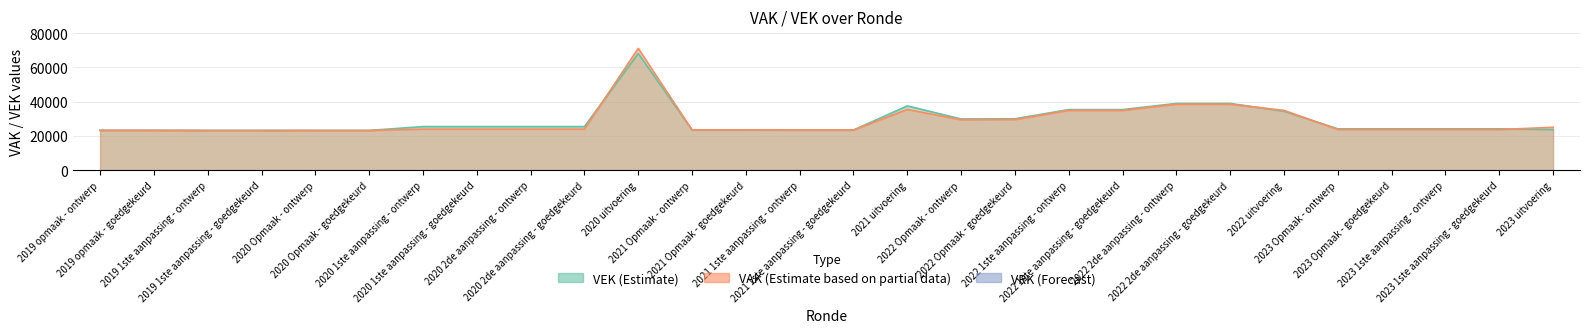

At how many categories does at least one series exceed 29043?

9